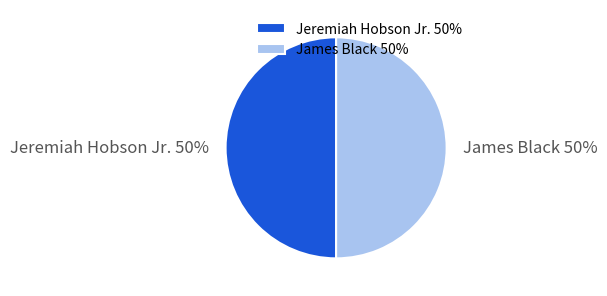

Do James Black and Jeremiah Hobson Jr. together represent more than half of the pie?

Yes